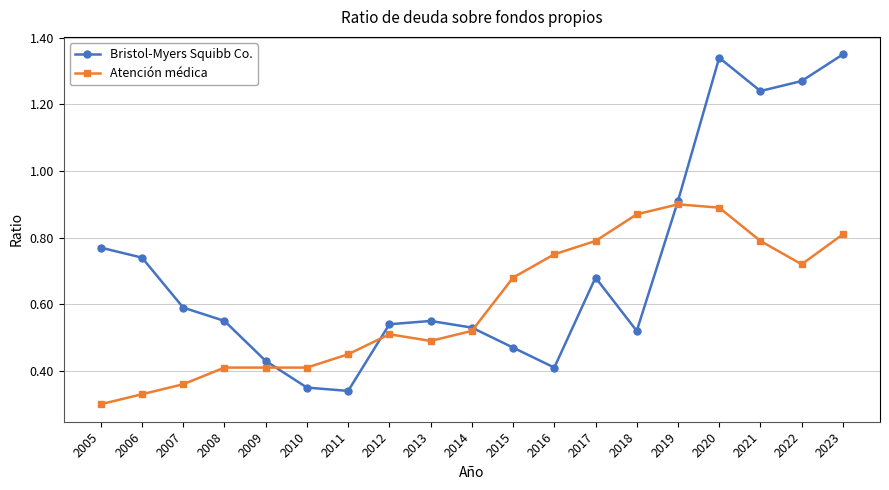

At 2020, list the series in order from smallest to largest.

Atención médica, Bristol-Myers Squibb Co.